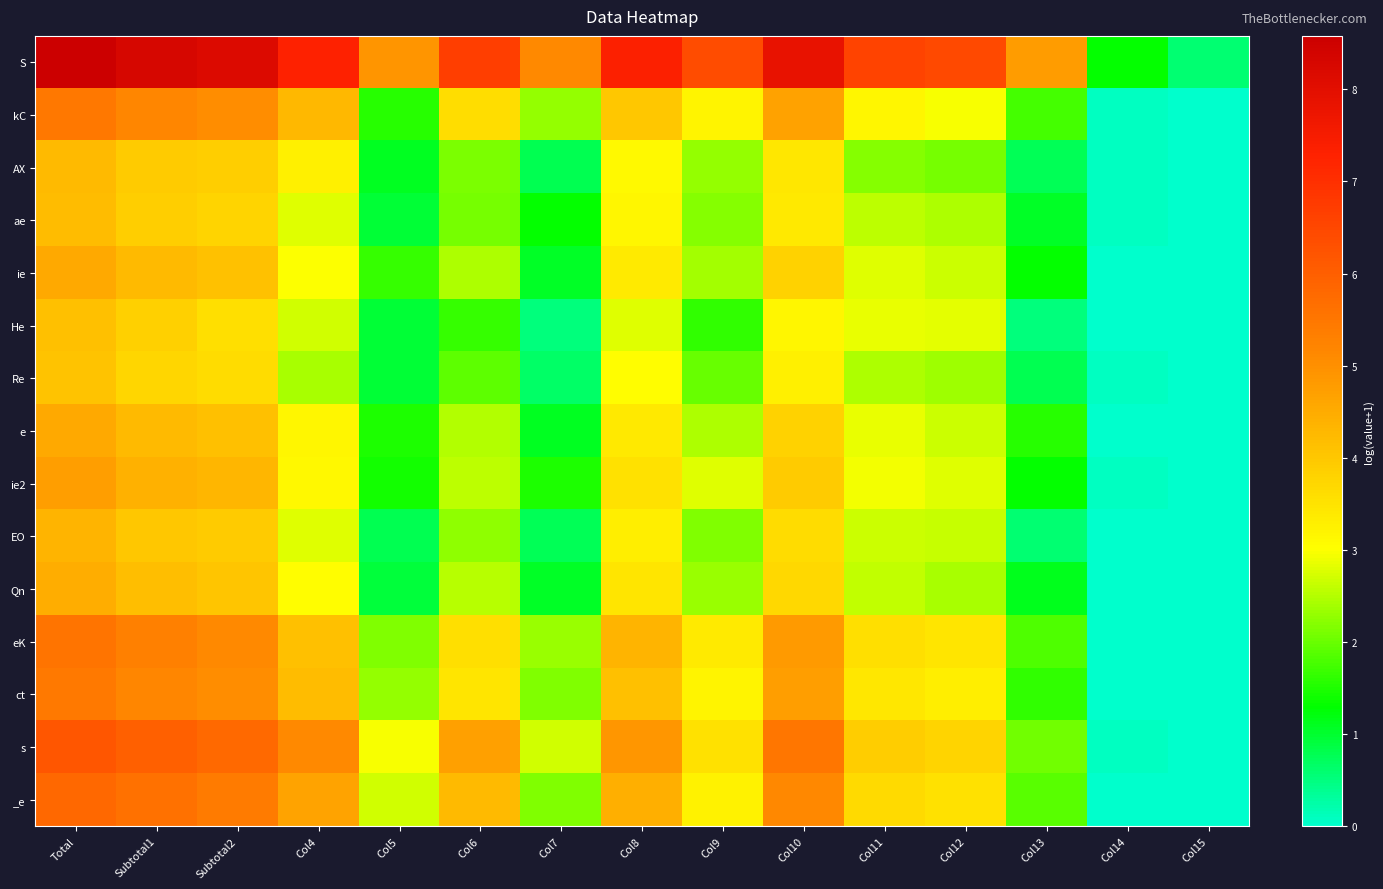

Which label corresponds to the largest value in the chart?

Total